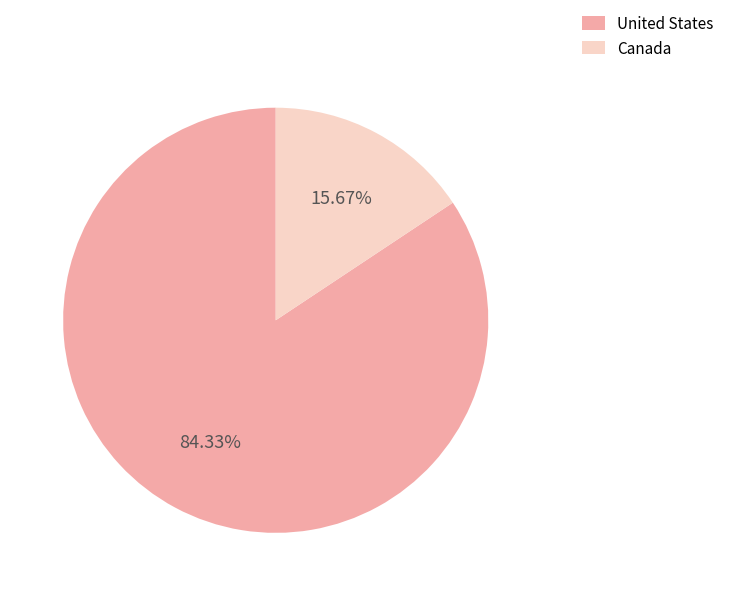

How many segments does this pie chart have?

2